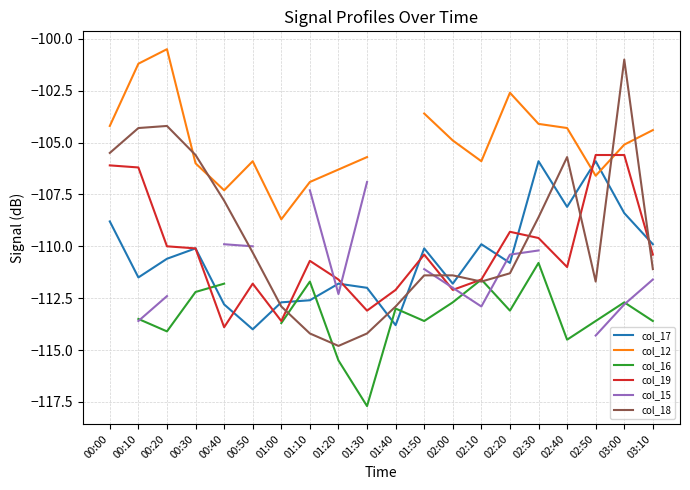

Which category has the lowest value across all series?

01:30